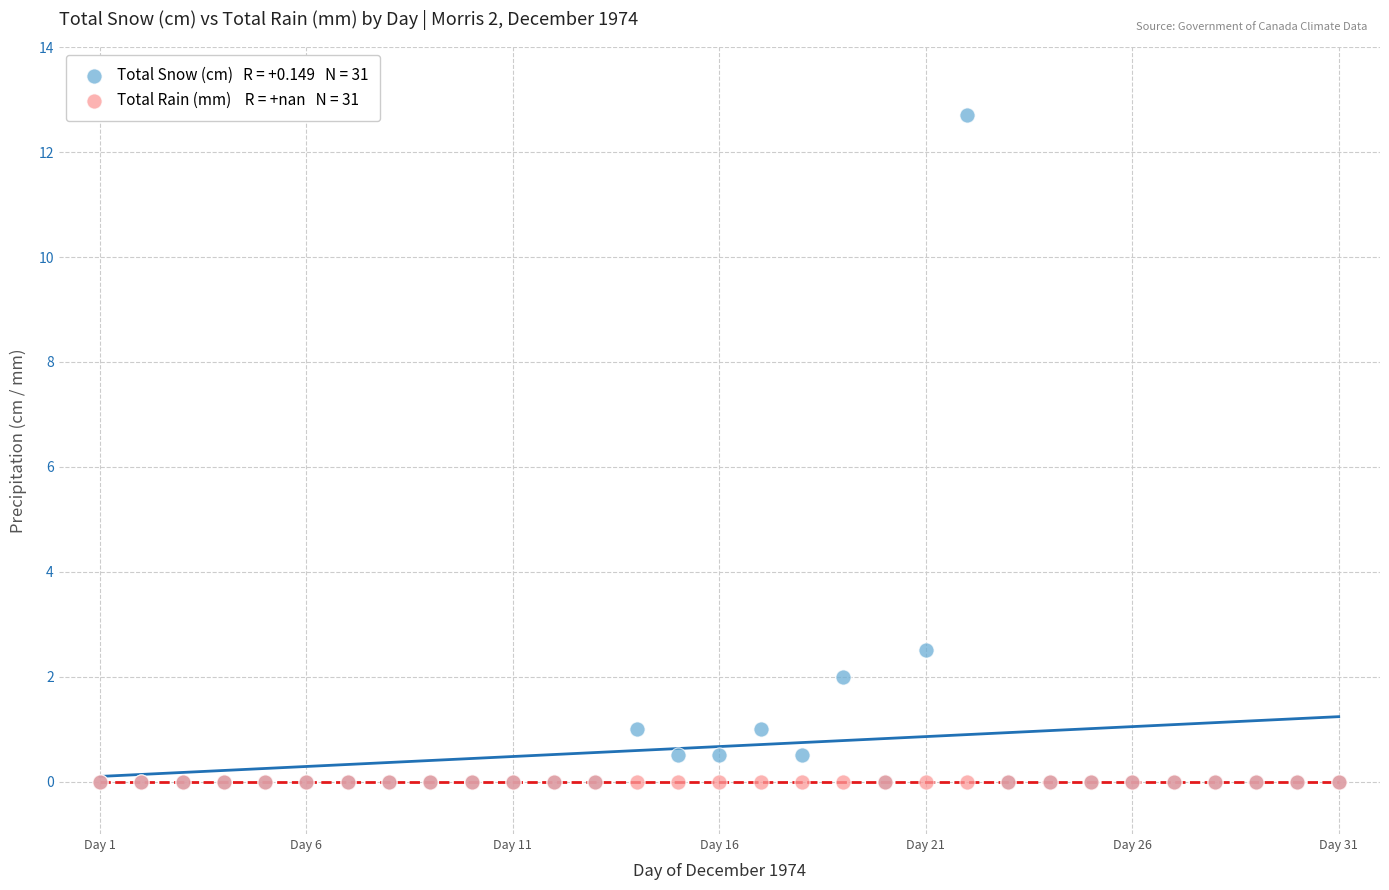

Across all series, what Y value is closest to 6?

2.5